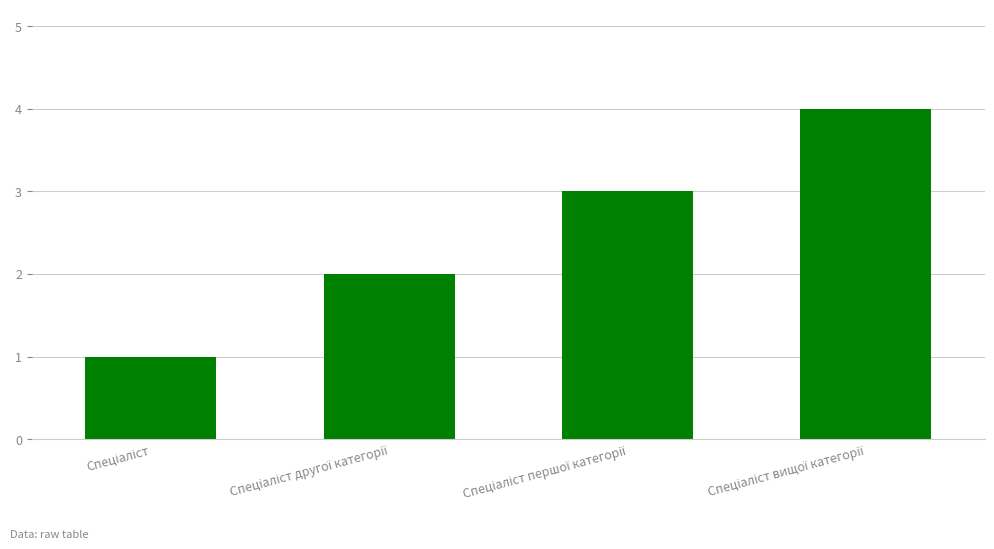

What is the sum of all values?

10